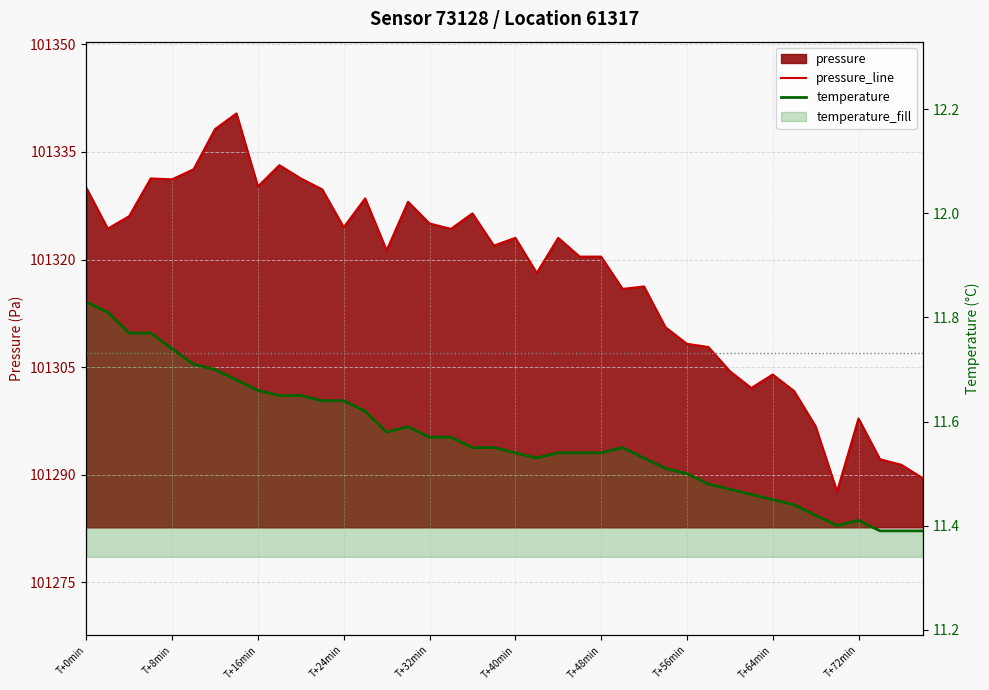

List the series in order of their peak value, lowest first.

temperature, pressure_line